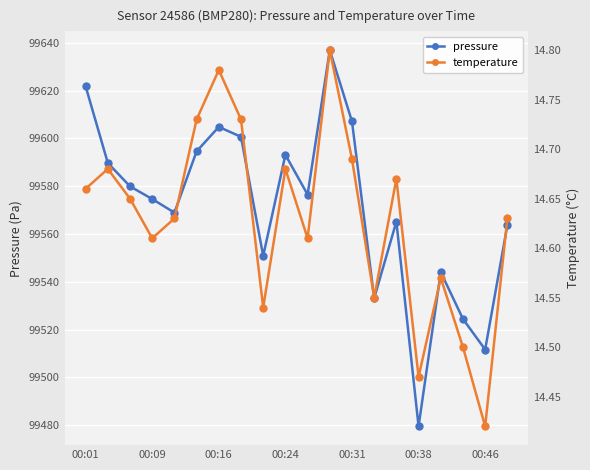

Is it true that pressure equals 99576.5 at 10?

True